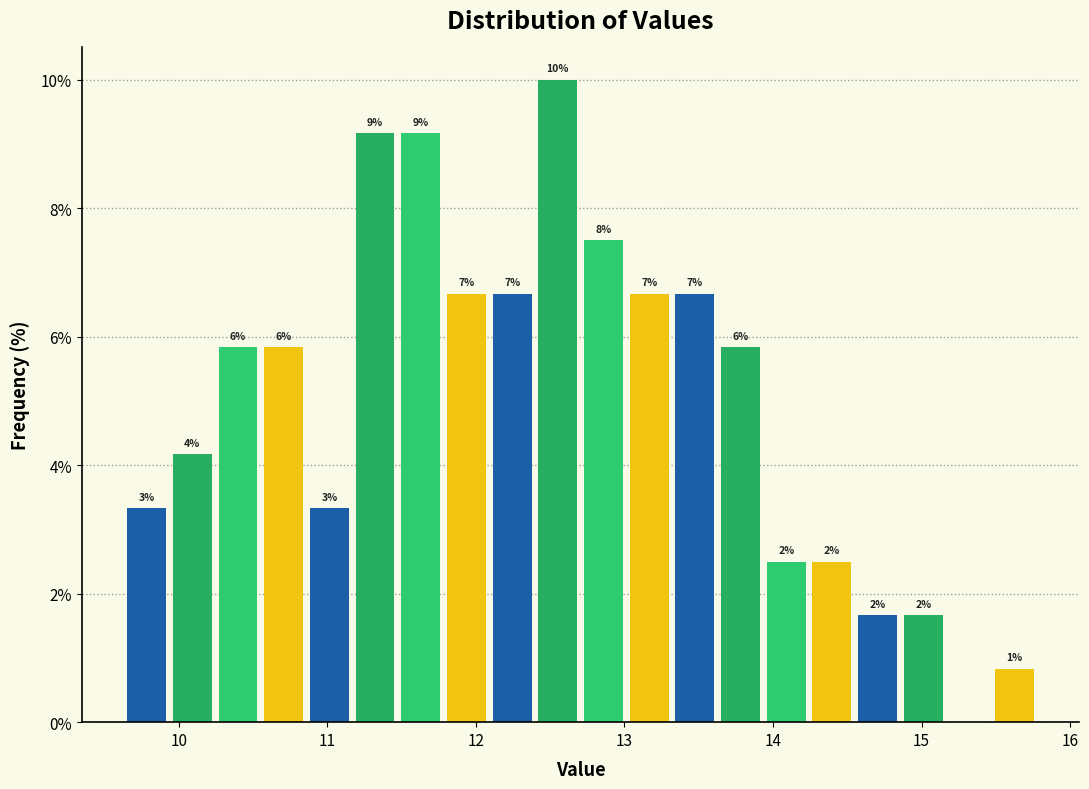

Around what value on the x-axis is the tallest bar? Give the approximate position of its centre, as read against the axis.

12.6